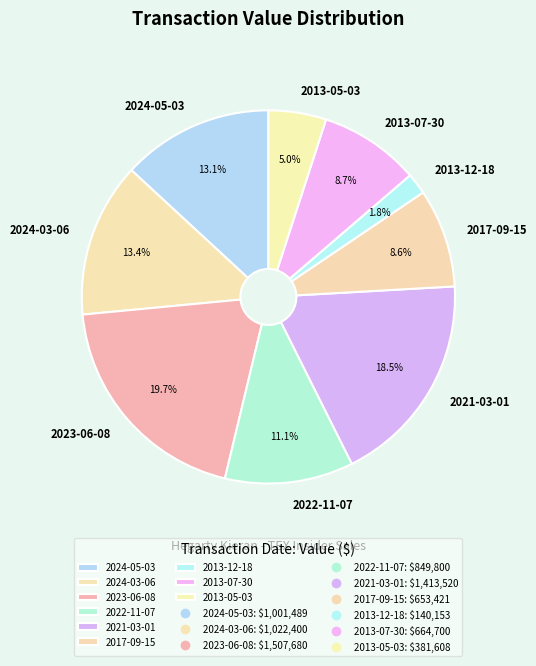

True or false: 2017-09-15 accounts for 1% of the total.

False